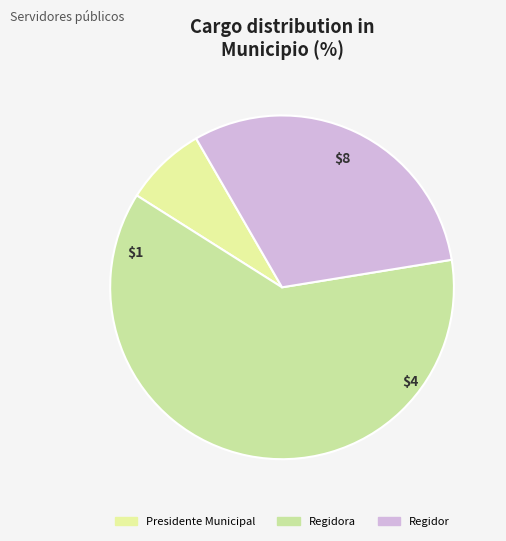

The Presidente Municipal slice represents 8% of the pie. True or false?

True